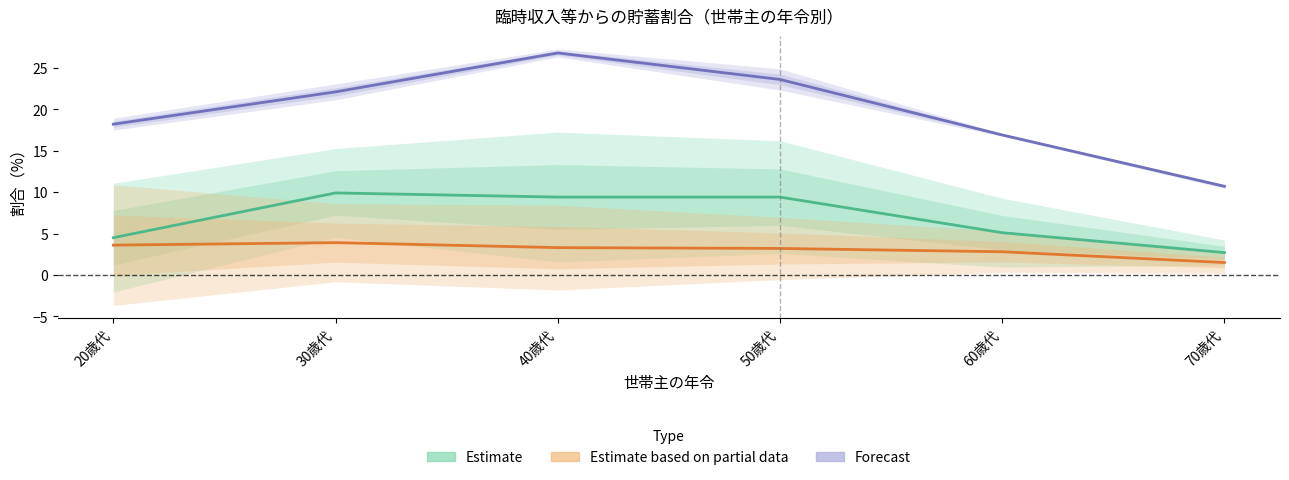

What is the sum of all Forecast values?

118.3